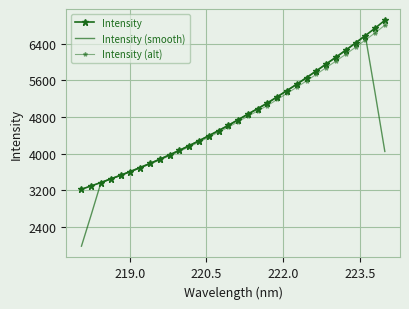

What is the difference between the second highest and minimum values in the Intensity series?

3521.7